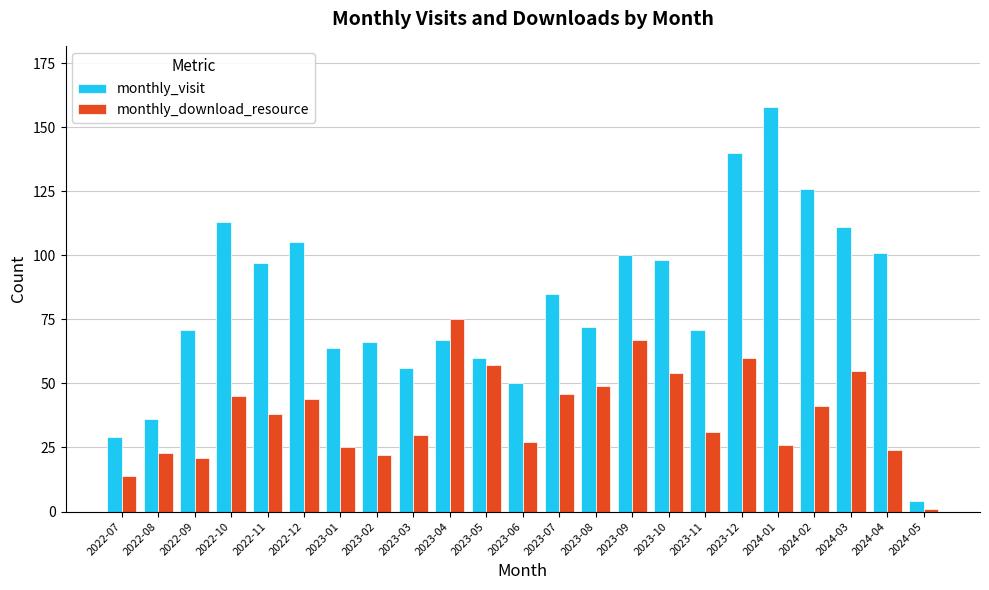

What is the difference between the maximum and minimum values in the monthly_download_resource series?

74